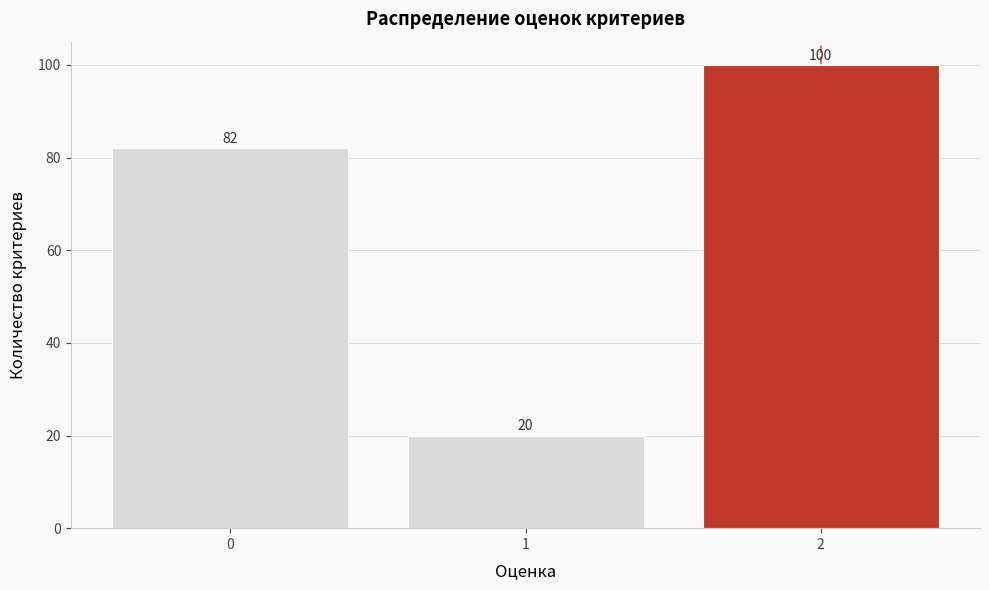

Reading left to right, list every bar in this chart as the range it spans on the x-axis followed by its height.

-0.5 to 0.5: 82
0.5 to 1.5: 20
1.5 to 2.5: 100